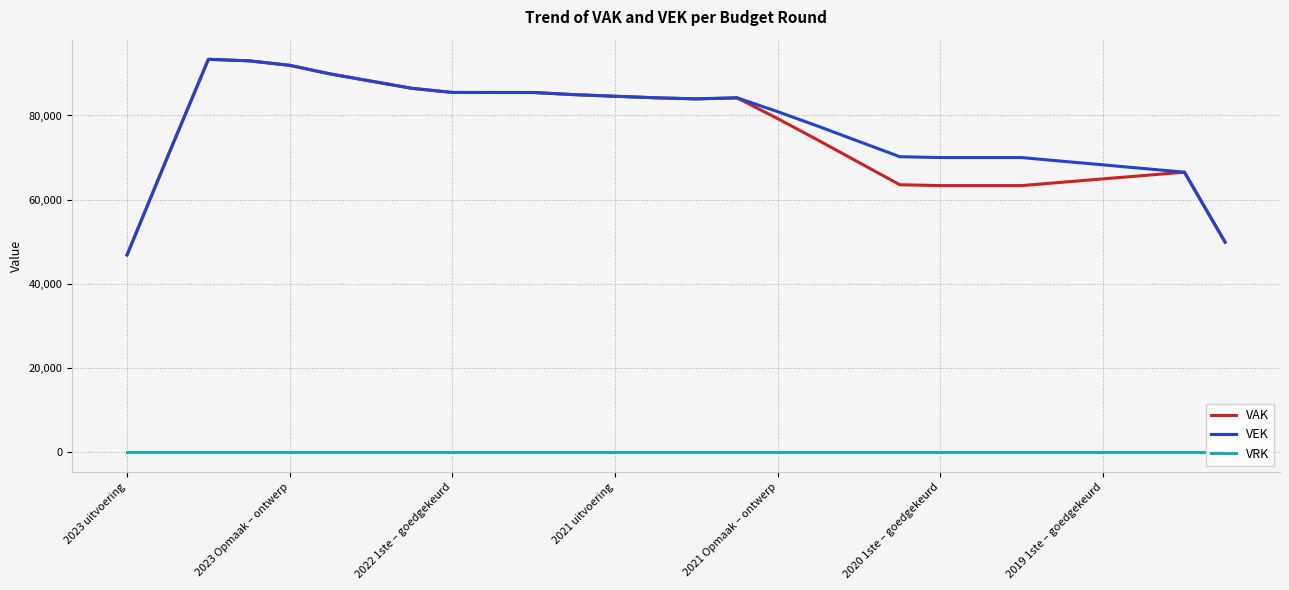

True or false: VRK and VAK cross at least once.

False